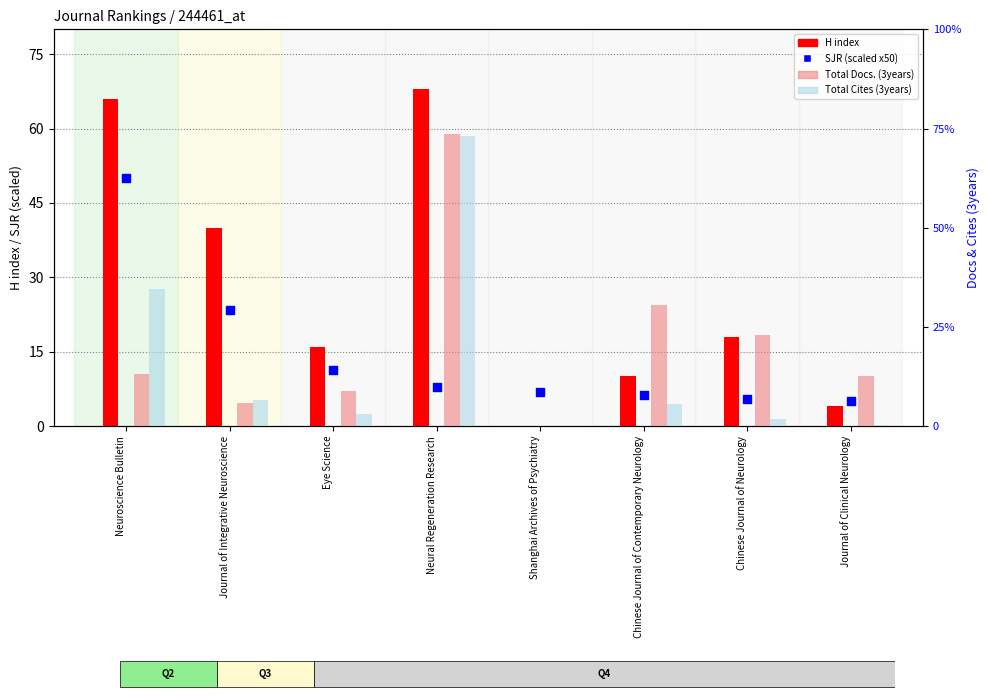

Is the value of SJR (scaled x50) at Journal of Integrative Neuroscience greater than the value of H index at Eye Science?

Yes